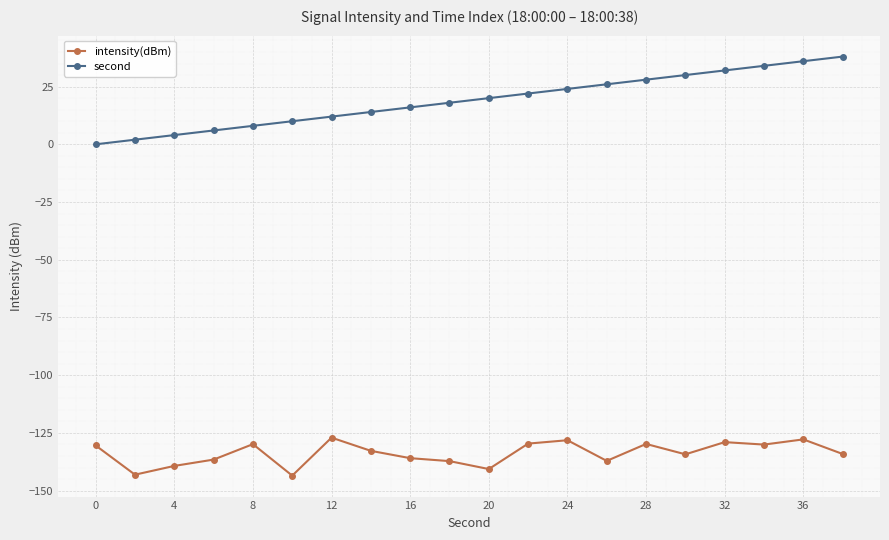

What are all the series names shown in the legend?

intensity(dBm), second